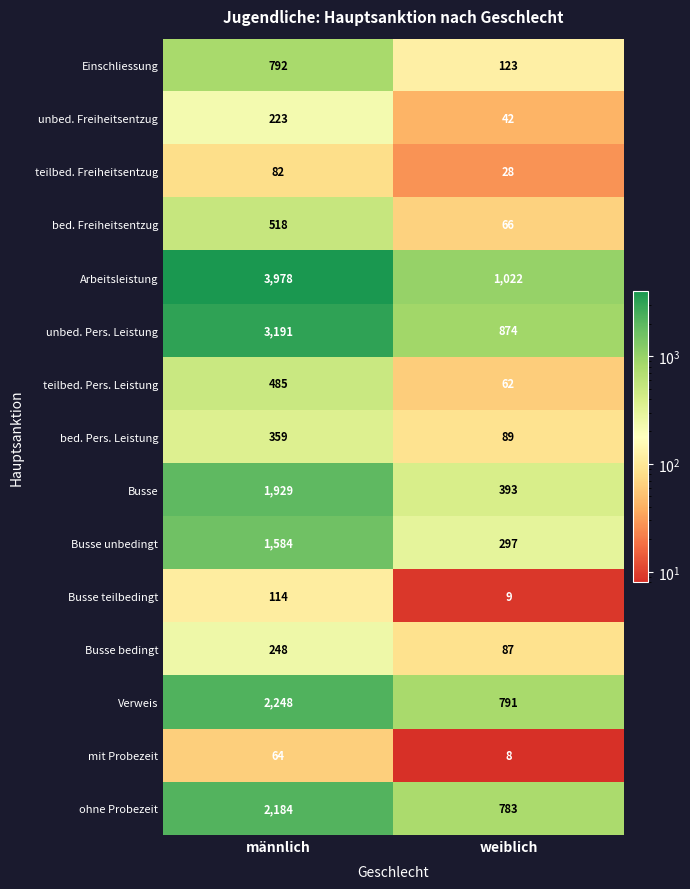

Reading left to right, what are all the values shown in this chart?

Einschliessung: männlich=792	weiblich=123
unbed. Freiheitsentzug: männlich=223	weiblich=42
teilbed. Freiheitsentzug: männlich=82	weiblich=28
bed. Freiheitsentzug: männlich=518	weiblich=66
Arbeitsleistung: männlich=3978	weiblich=1022
unbed. Pers. Leistung: männlich=3191	weiblich=874
teilbed. Pers. Leistung: männlich=485	weiblich=62
bed. Pers. Leistung: männlich=359	weiblich=89
Busse: männlich=1929	weiblich=393
Busse unbedingt: männlich=1584	weiblich=297
Busse teilbedingt: männlich=114	weiblich=9
Busse bedingt: männlich=248	weiblich=87
Verweis: männlich=2248	weiblich=791
mit Probezeit: männlich=64	weiblich=8
ohne Probezeit: männlich=2184	weiblich=783